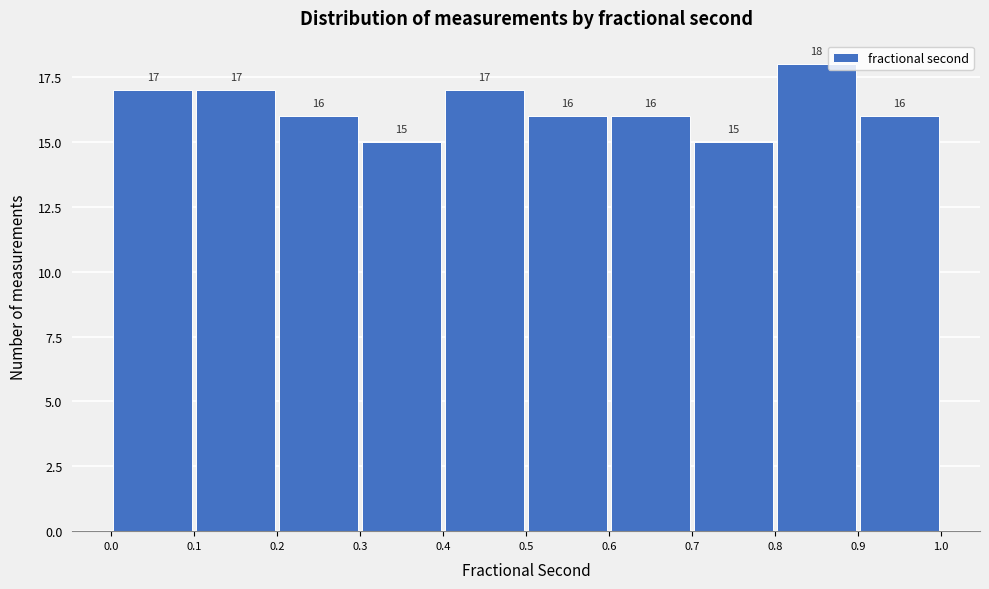

Which range on the x-axis has the tallest bar?

0.8 to 0.9